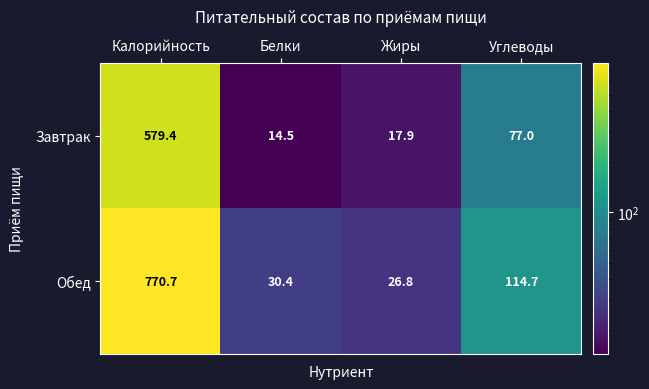

What value does the Обед series have at Калорийность?

770.7